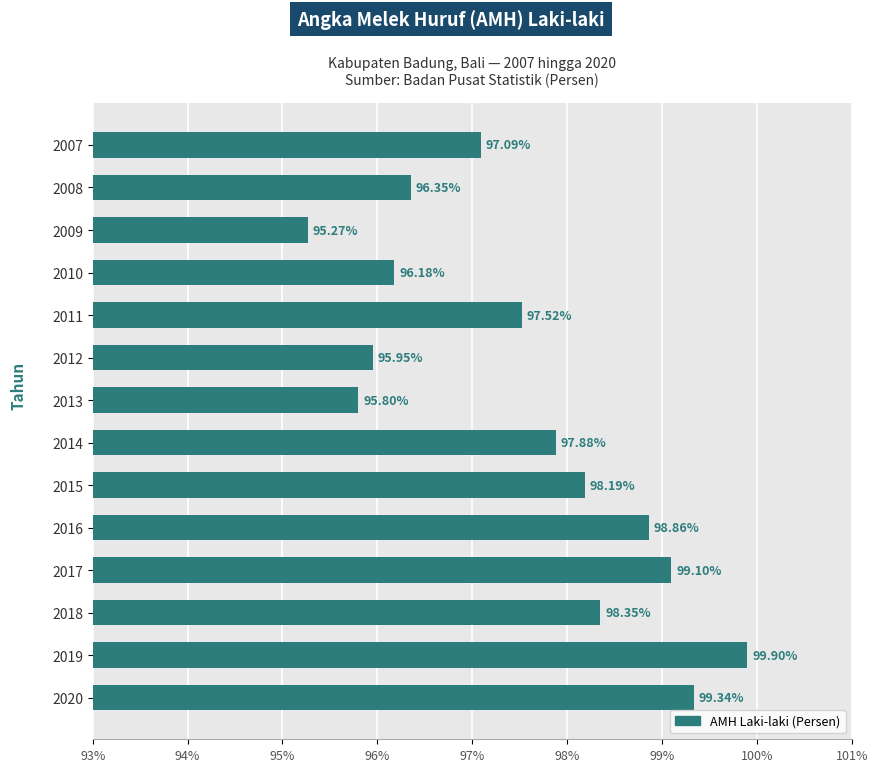

At which category does the chart reach its peak across all series?

2019